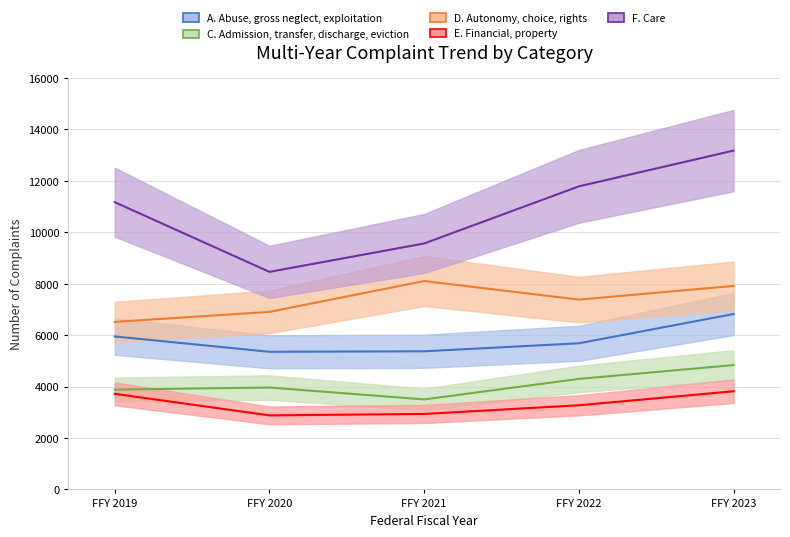

How many values in the F. Care series exceed 11171?

2